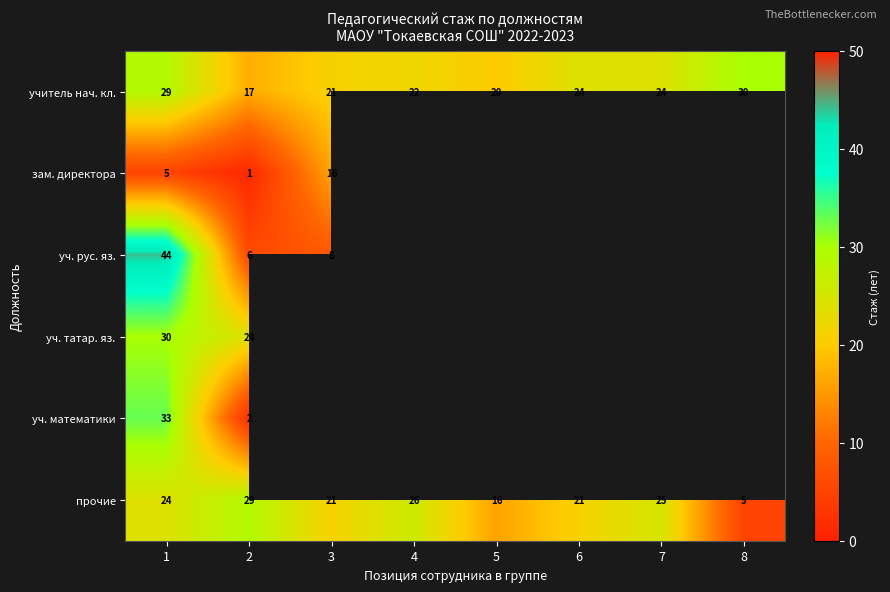

What is the difference between the second highest and minimum values in the учитель нач. кл. series?

12